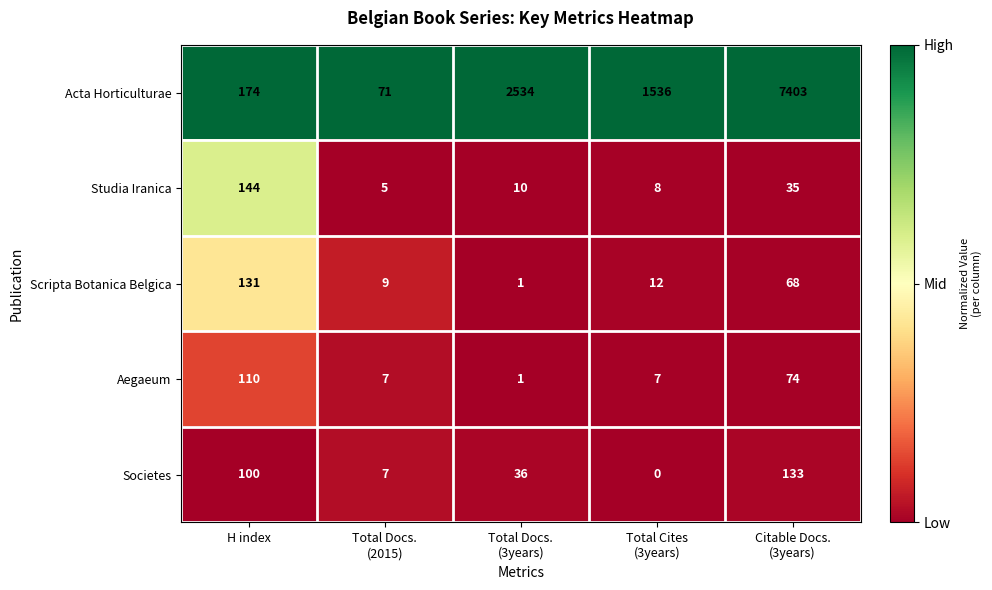

Count the number of data series in this chart.

5